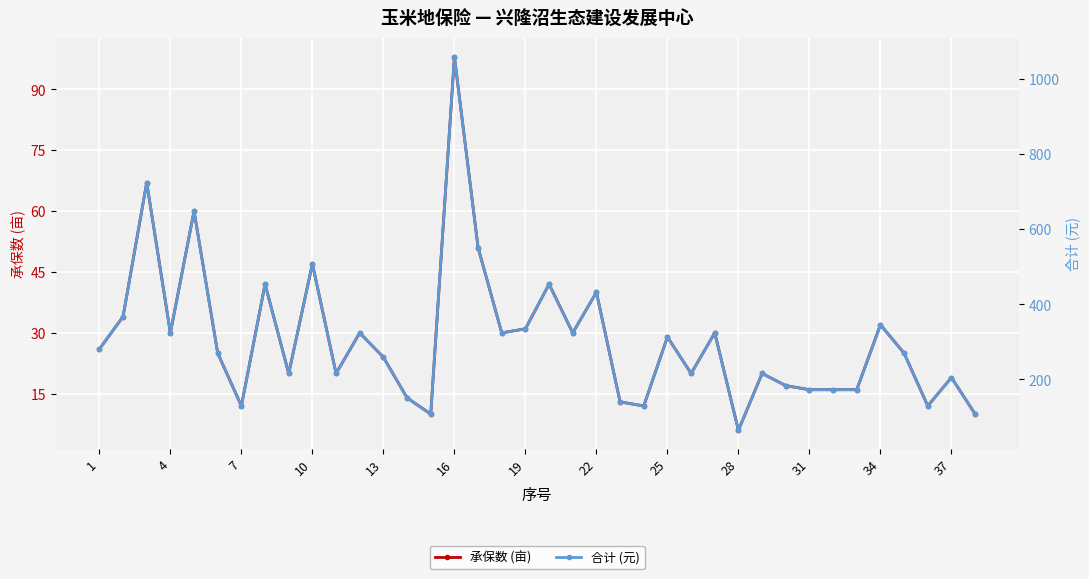

True or false: 承保数 (亩) has more than 0 points higher than both neighbors.

True